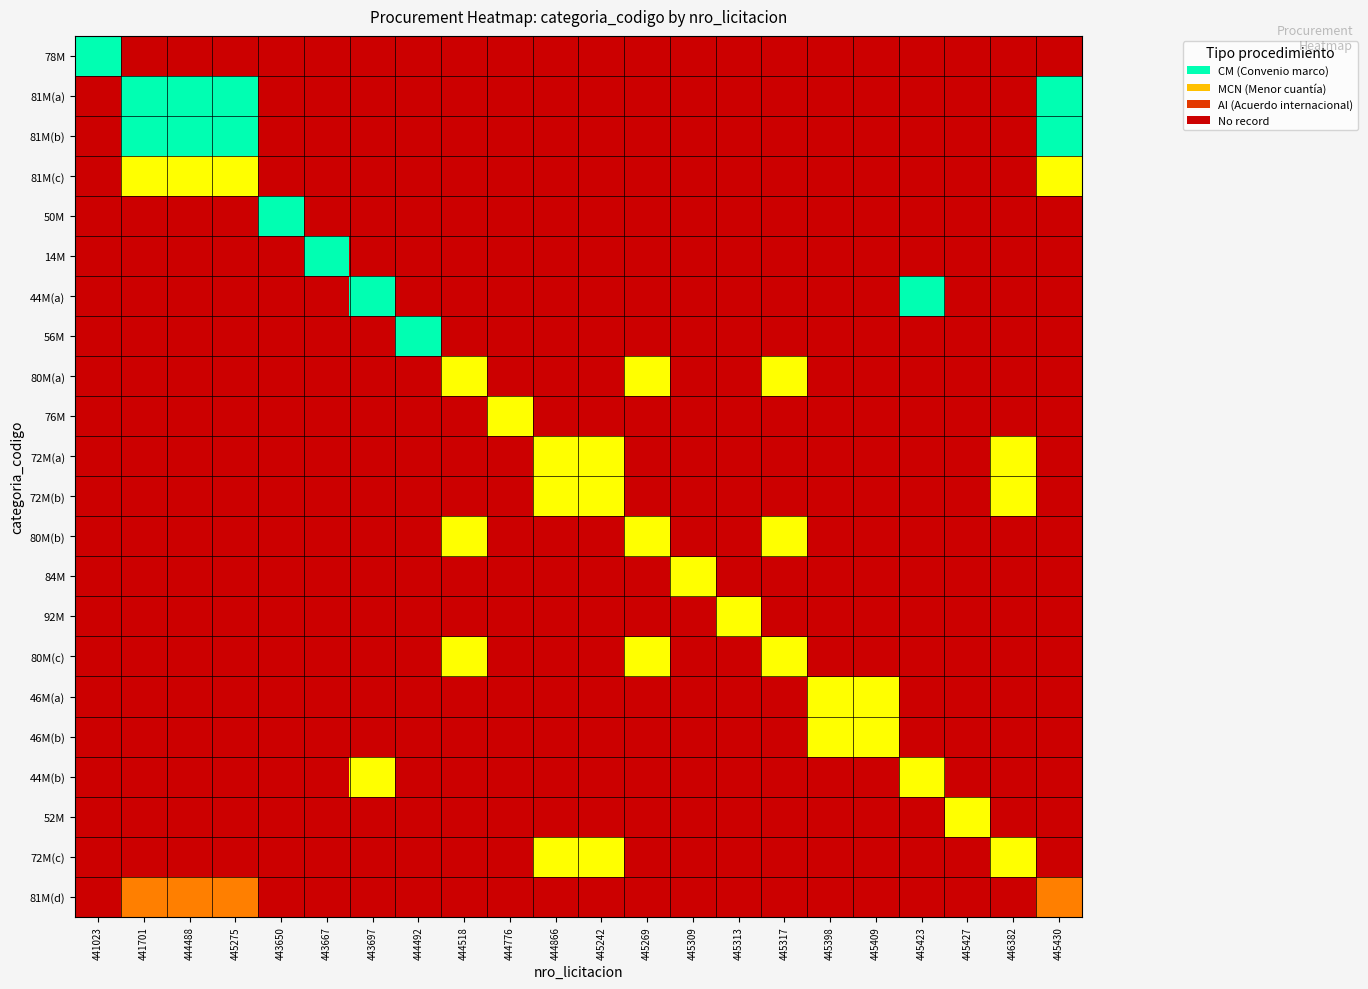

At which category does the chart reach its peak across all series?

441023